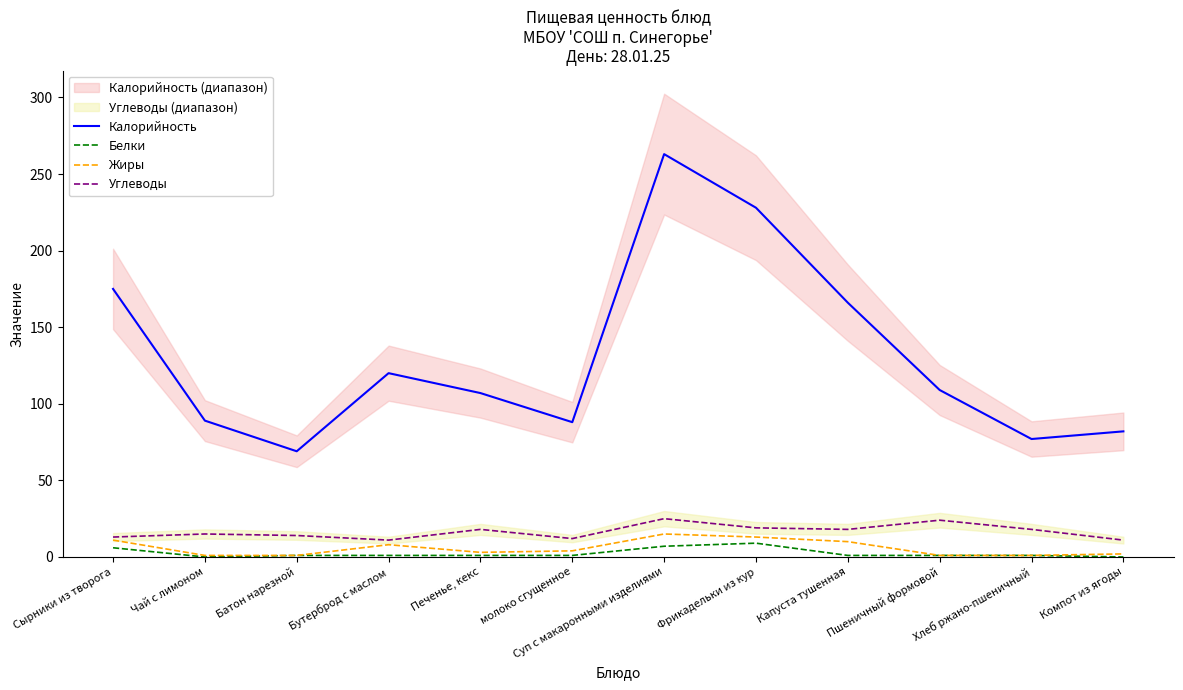

How many lines are shown in the chart?

4